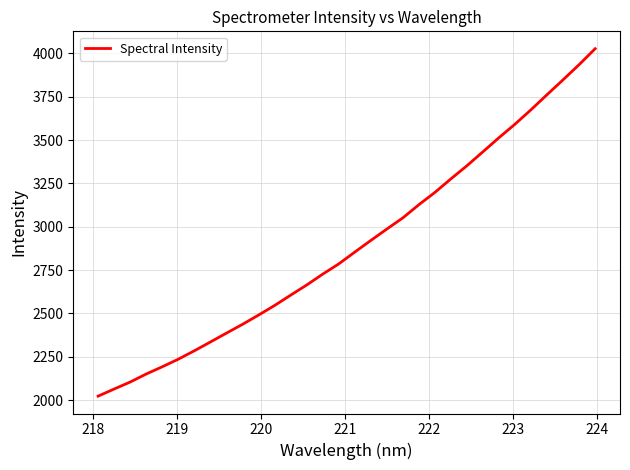

What is the smallest value displayed?

2022.8